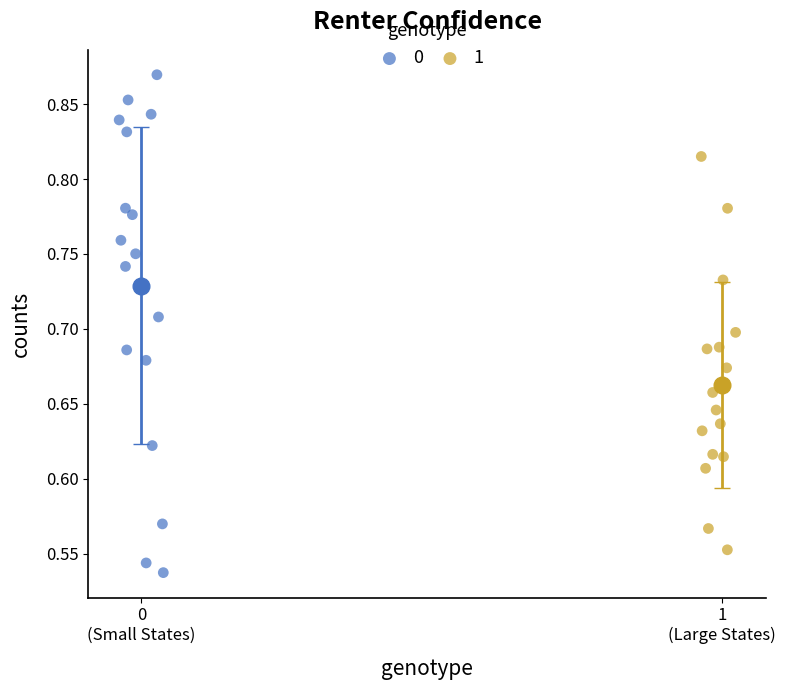

What are all the series names shown in the legend?

0, 1